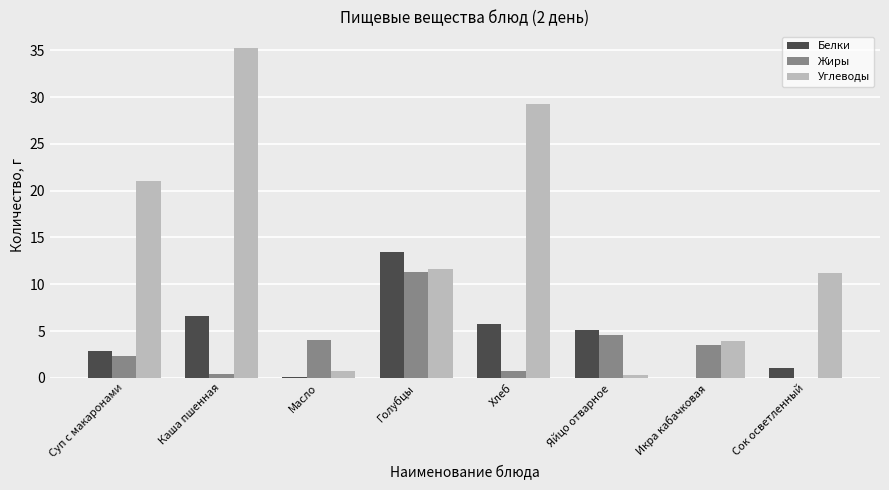

What is the greatest value displayed?

35.3